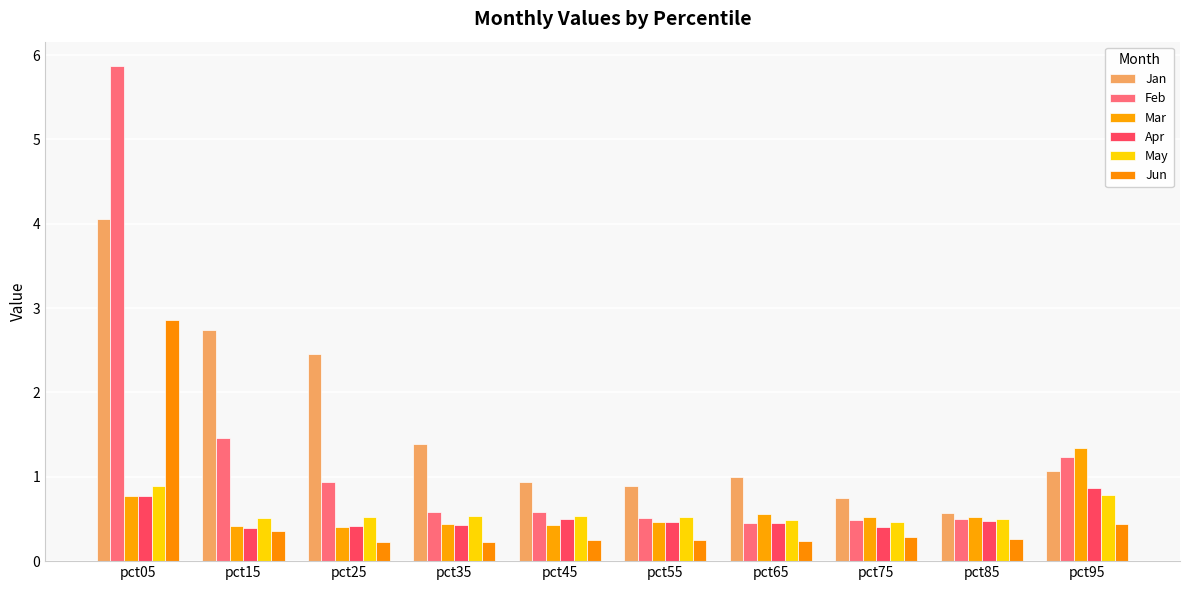

Reading left to right, list all the values displayed in this chart.

Jan: 4.1	2.7	2.5	1.4	0.9	0.9	1.0	0.7	0.6	1.1
Feb: 5.9	1.5	0.9	0.6	0.6	0.5	0.5	0.5	0.5	1.2
Mar: 0.8	0.4	0.4	0.4	0.4	0.5	0.6	0.5	0.5	1.3
Apr: 0.8	0.4	0.4	0.4	0.5	0.5	0.4	0.4	0.5	0.9
May: 0.9	0.5	0.5	0.5	0.5	0.5	0.5	0.5	0.5	0.8
Jun: 2.9	0.4	0.2	0.2	0.3	0.3	0.2	0.3	0.3	0.4